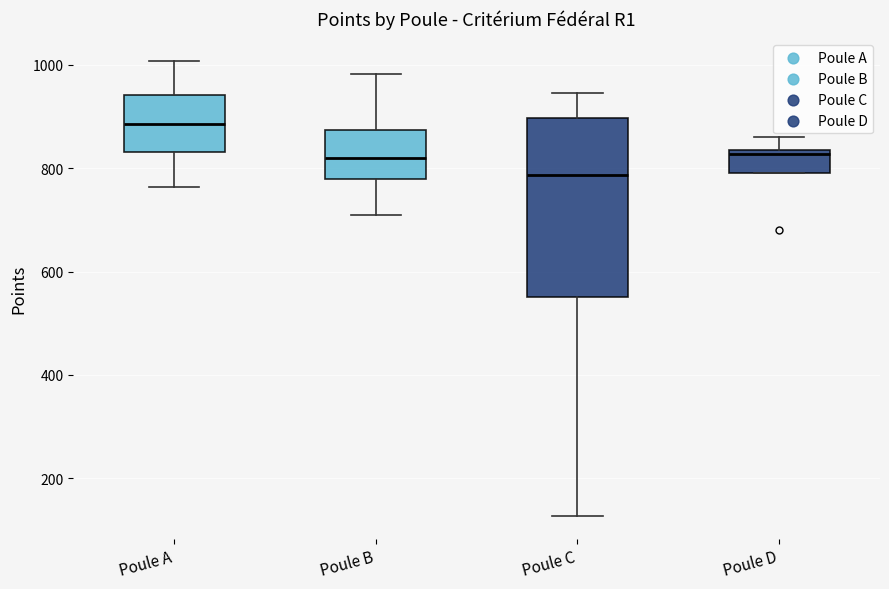

Reading left to right, transcribe this box plot: for each box, give where its median line is, the range the box spans, and where its two whiskers end, as read against the y-axis. The values are not printed on the chart, so give them approximately, as read against the axis.

Poule A: median 880, box 840 to 940, whiskers 760 to 1000
Poule B: median 820, box 780 to 880, whiskers 720 to 980
Poule C: median 780, box 560 to 900, whiskers 120 to 940
Poule D: median 820, box 800 to 840, whiskers 800 to 860